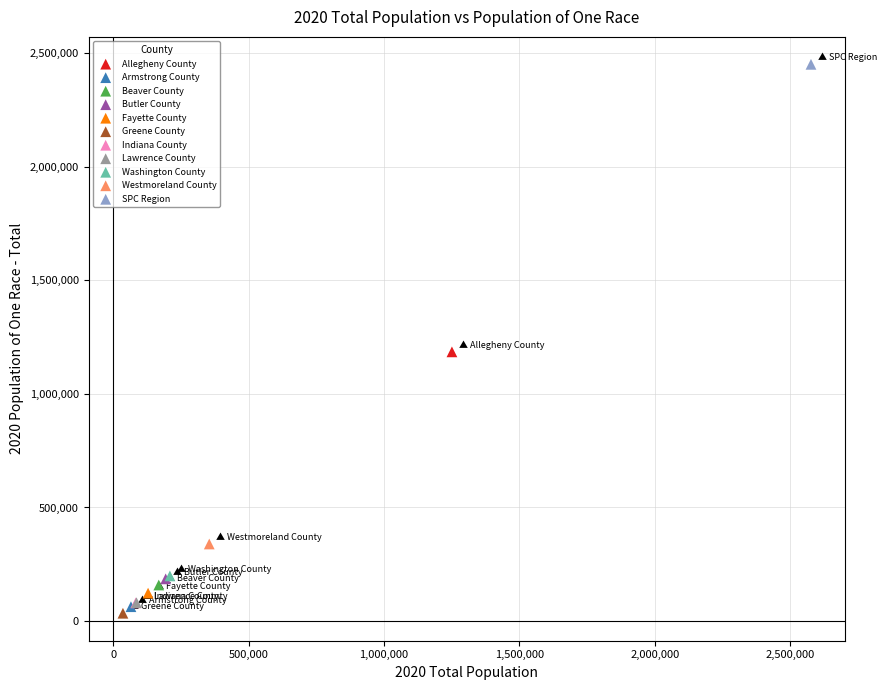

Which series contains the lowest Y value?

Greene County